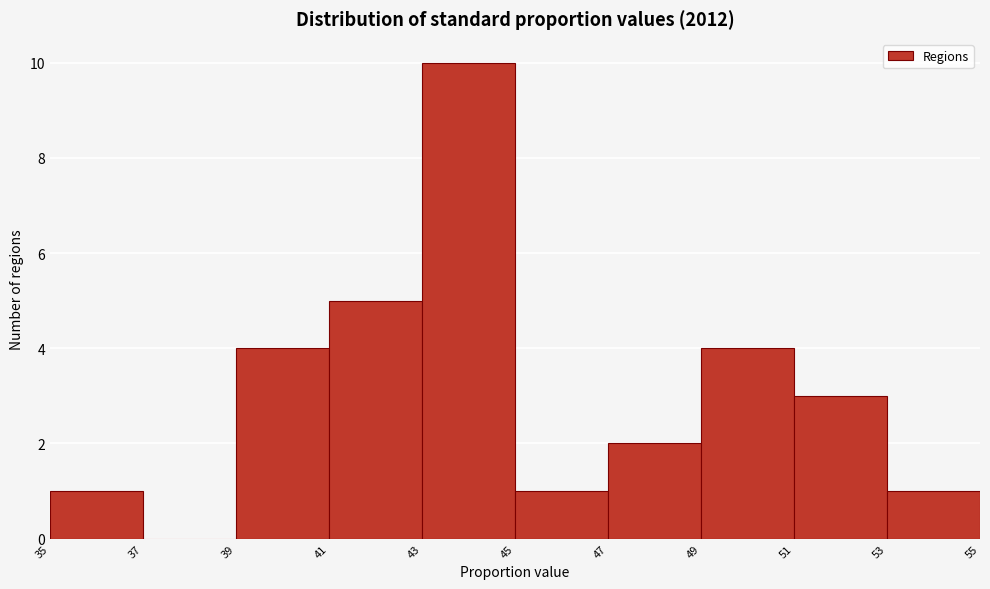

Reading left to right, transcribe this chart: for each bar, give the range it covers on the x-axis and its height. The values are not printed on the chart, so give them approximately, as read against the axis.

35 to 37: 1
37 to 39: 0
39 to 41: 4
41 to 43: 5
43 to 45: 10
45 to 47: 1
47 to 49: 2
49 to 51: 4
51 to 53: 3
53 to 55: 1